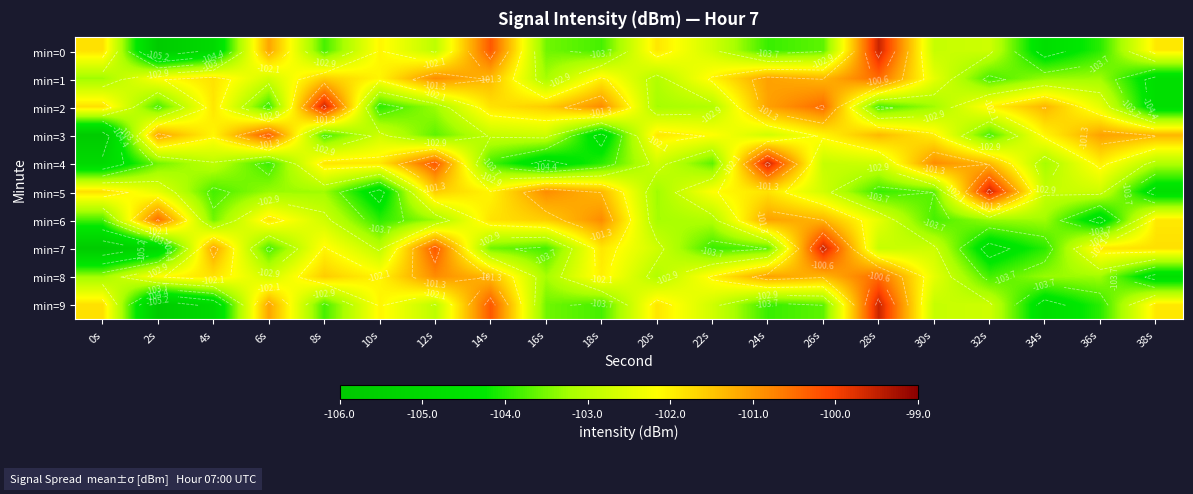

Between 18s and 20s, which series saw the biggest shift?

min=3